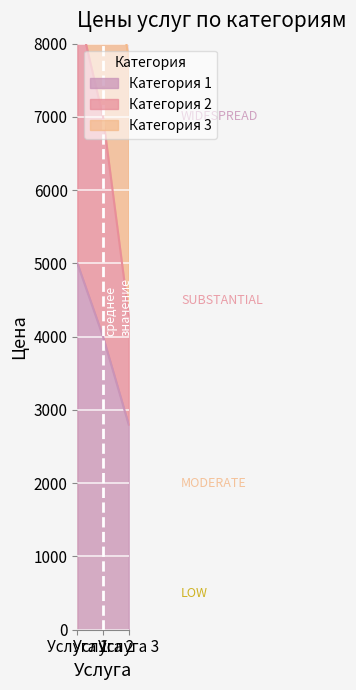

How many Категория 1 values are between 2800 and 5000?

3